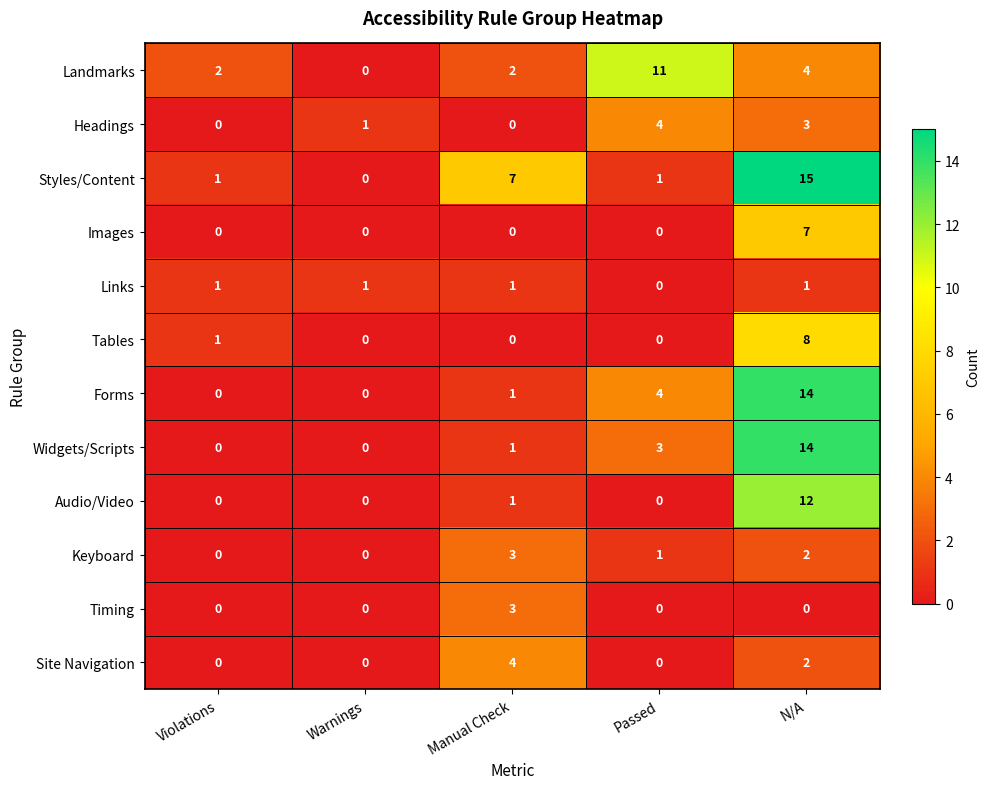

What is the highest value of the Timing series?

3